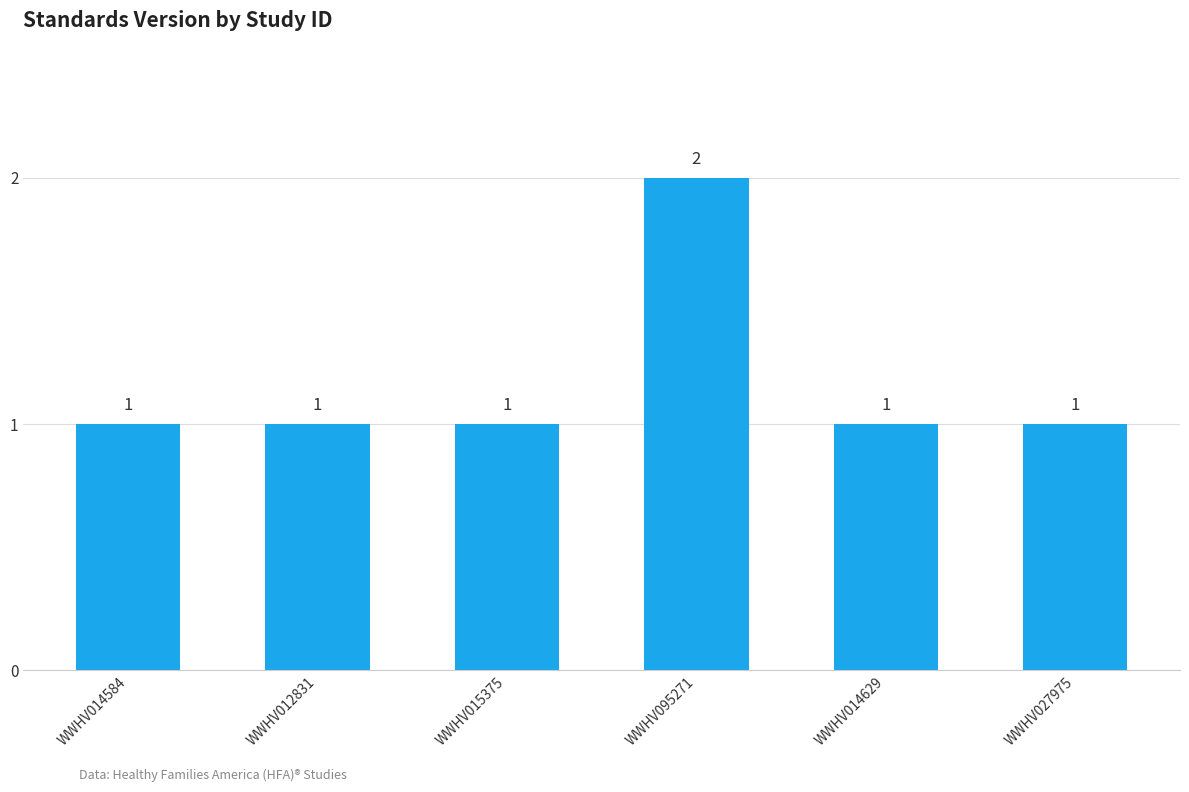

Approximately how many times larger is the value at WWHV012831 compared to WWHV095271?

0.5